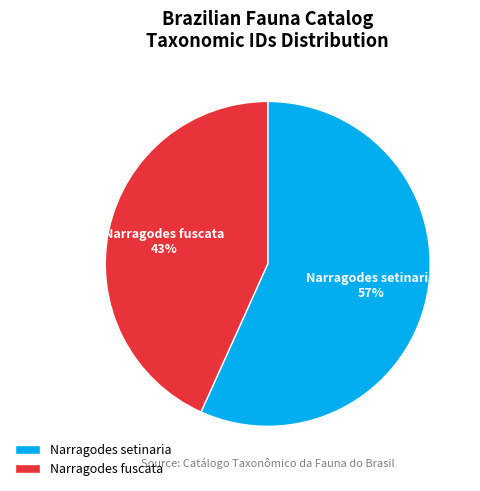

Which slice is the largest?

Narragodes setinaria